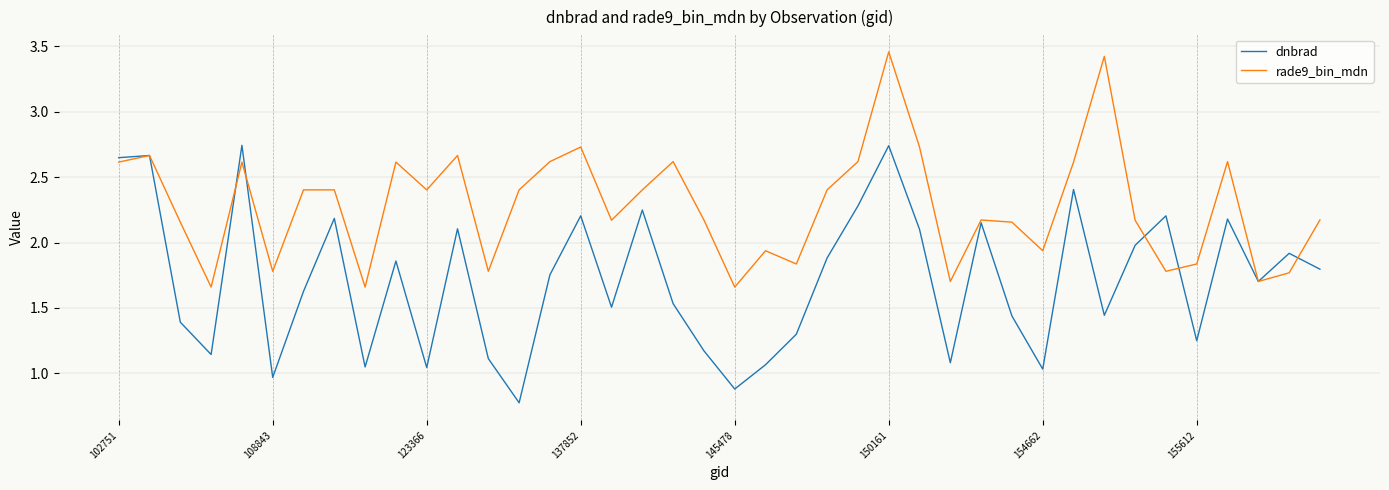

Rank the series by their maximum value, from highest to lowest.

rade9_bin_mdn, dnbrad